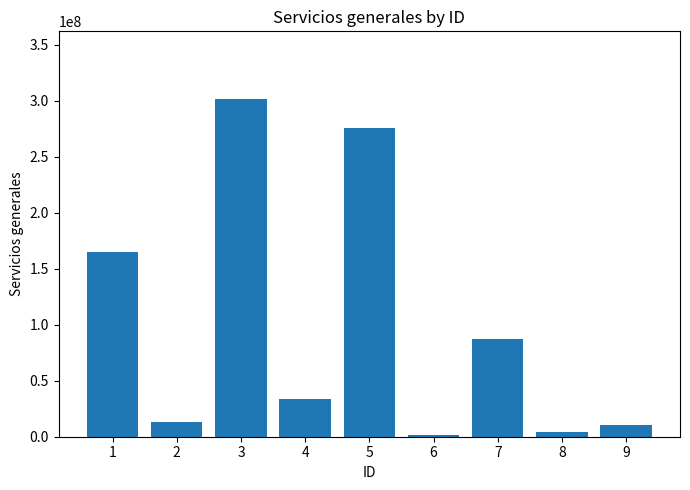

How many bars are there in total?

9